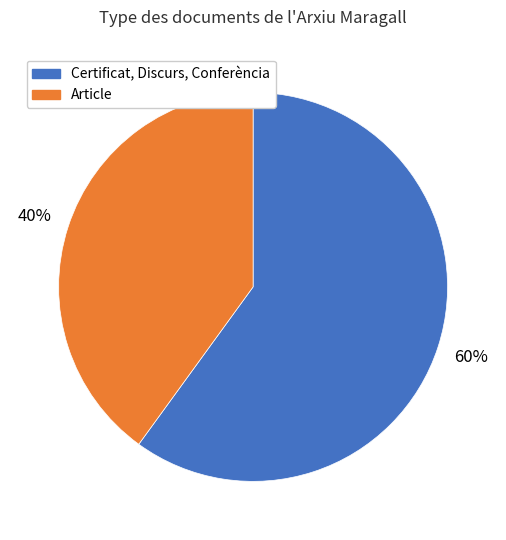

To the nearest percent, what is the average slice percentage?

50%